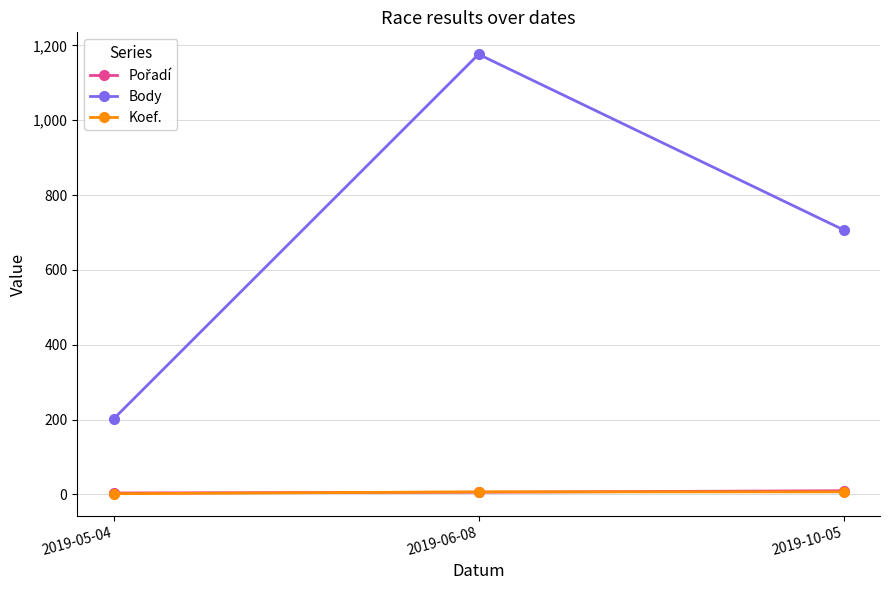

Between 2019-05-04 and 2019-06-08, which series saw the biggest shift?

Body